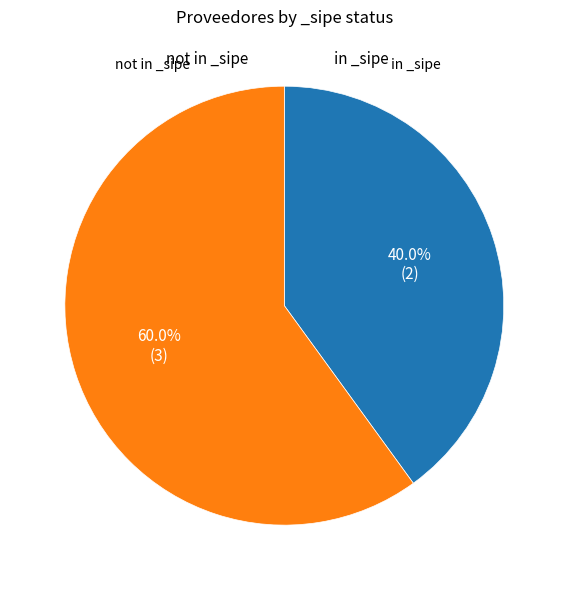

Is there a majority slice in this chart?

Yes